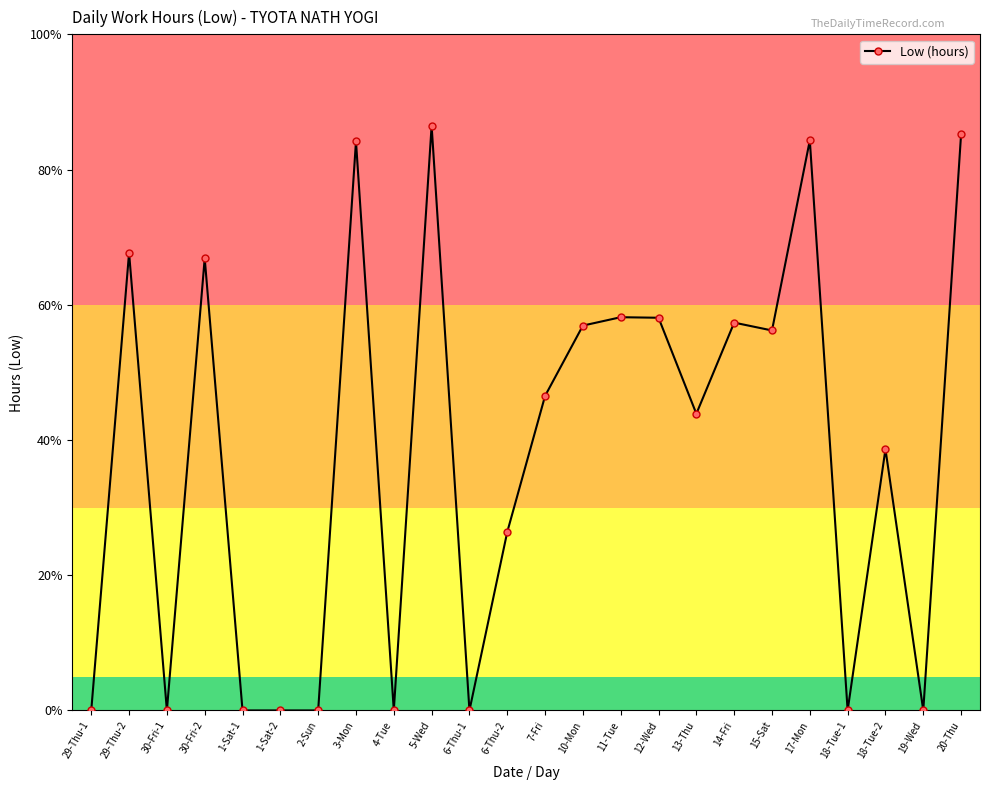

Does the chart have visible grid lines?

No